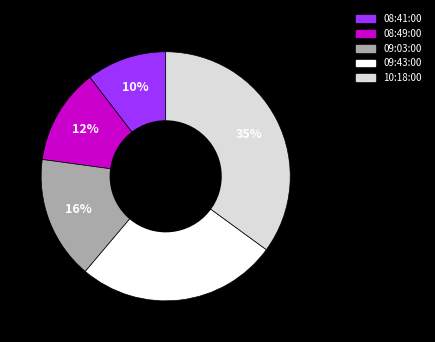

True or false: 08:49:00 accounts for 12% of the total.

True